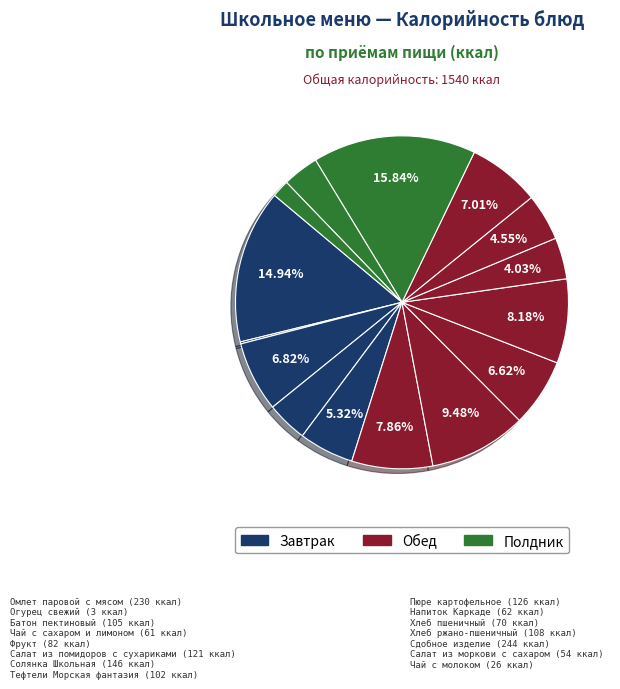

Does any single category account for the majority?

No